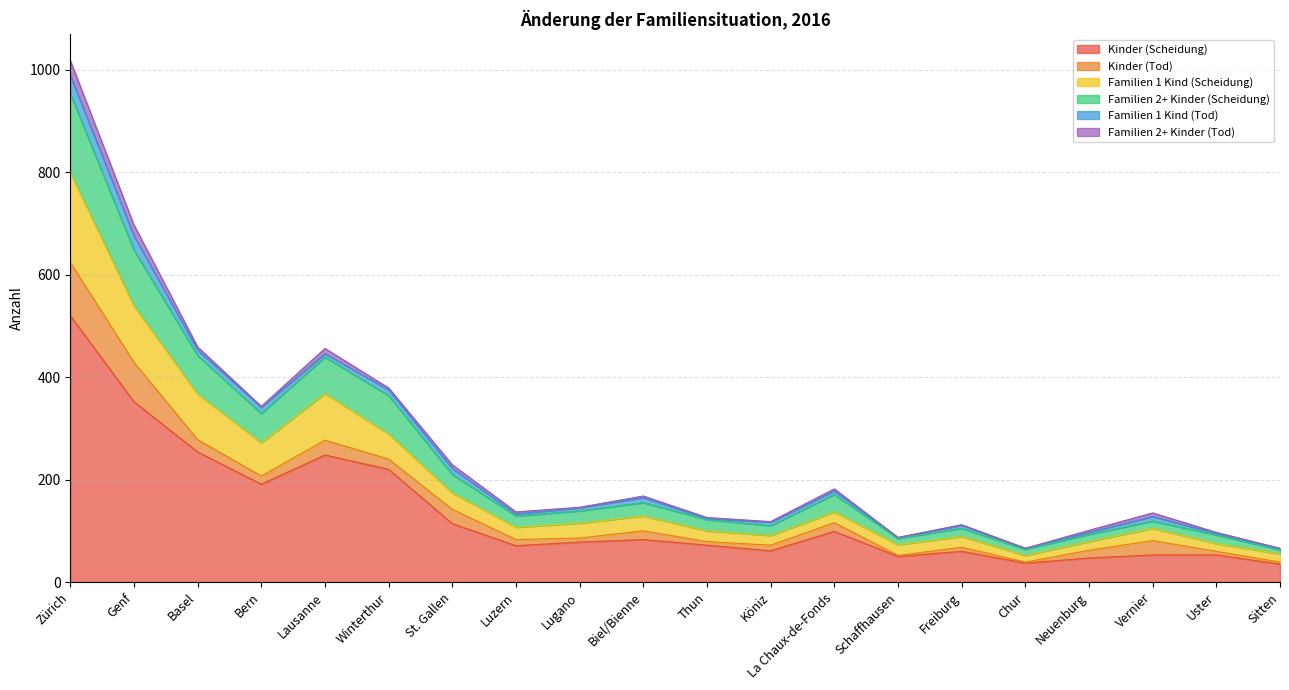

What is the minimum value for Kinder (Scheidung)?

35